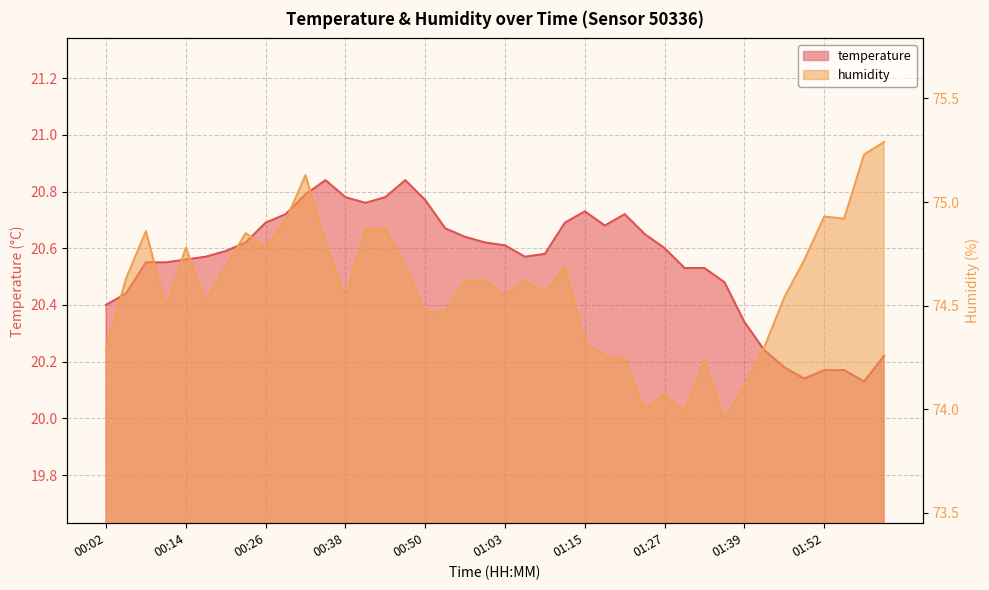

How many interior local peaks does the temperature series have?

4